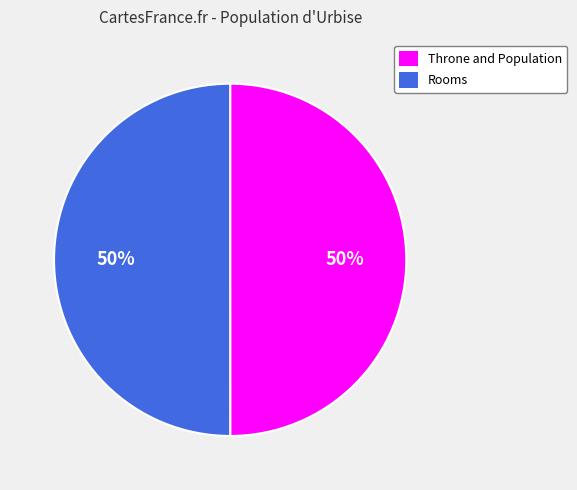

Count the number of slices in the pie.

2